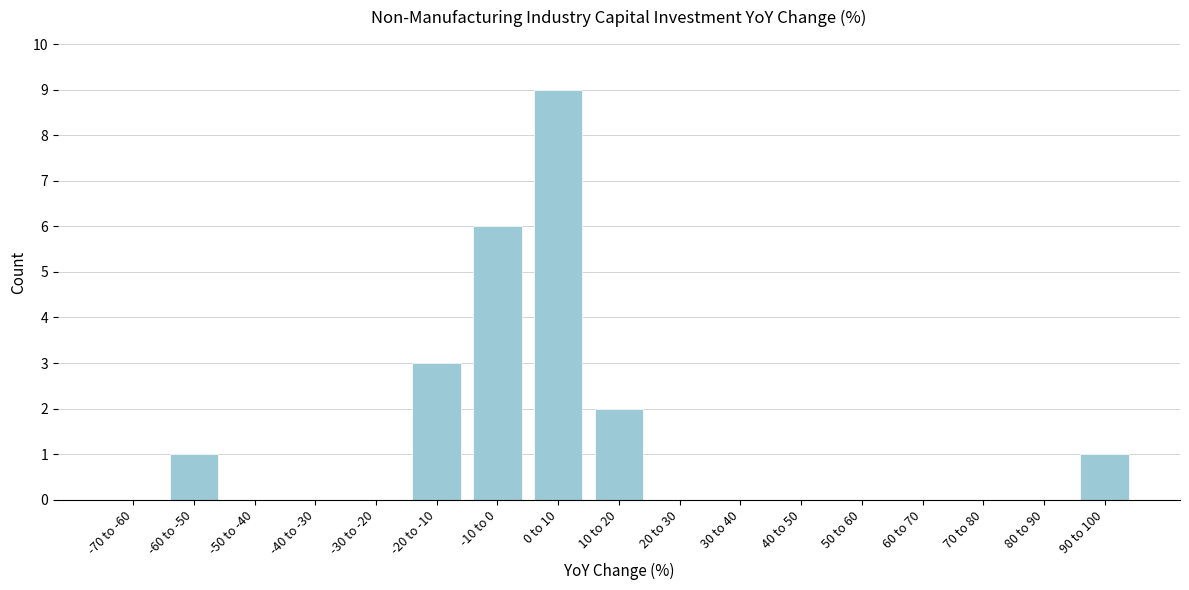

Reading right to left, what are all the values shown in this chart?

90 to 100=1	80 to 90=0	70 to 80=0	60 to 70=0	50 to 60=0	40 to 50=0	30 to 40=0	20 to 30=0	10 to 20=2	0 to 10=9	-10 to 0=6	-20 to -10=3	-30 to -20=0	-40 to -30=0	-50 to -40=0	-60 to -50=1	-70 to -60=0